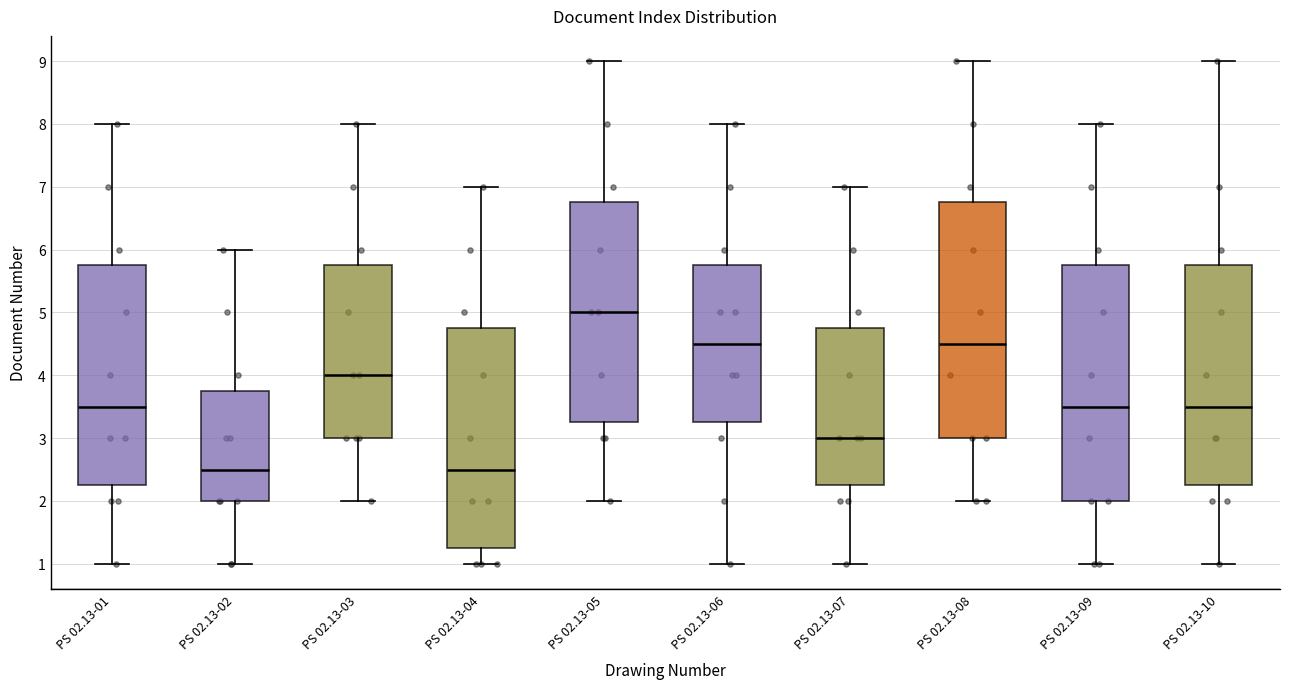

Reading left to right, read every box against the y-axis: the position of its median line, the range the box covers, and the ends of its whiskers. The values are not printed on the chart, so give them approximately, as read against the axis.

PS 02.13-01: median 3.5, box 2.3 to 5.8, whiskers 1.0 to 8.0
PS 02.13-02: median 2.5, box 2.0 to 3.8, whiskers 1.0 to 6.0
PS 02.13-03: median 4.0, box 3.0 to 5.8, whiskers 2.0 to 8.0
PS 02.13-04: median 2.5, box 1.3 to 4.8, whiskers 1.0 to 7.0
PS 02.13-05: median 5.0, box 3.3 to 6.8, whiskers 2.0 to 9.0
PS 02.13-06: median 4.5, box 3.3 to 5.8, whiskers 1.0 to 8.0
PS 02.13-07: median 3.0, box 2.3 to 4.8, whiskers 1.0 to 7.0
PS 02.13-08: median 4.5, box 3.0 to 6.8, whiskers 2.0 to 9.0
PS 02.13-09: median 3.5, box 2.0 to 5.8, whiskers 1.0 to 8.0
PS 02.13-10: median 3.5, box 2.3 to 5.8, whiskers 1.0 to 9.0